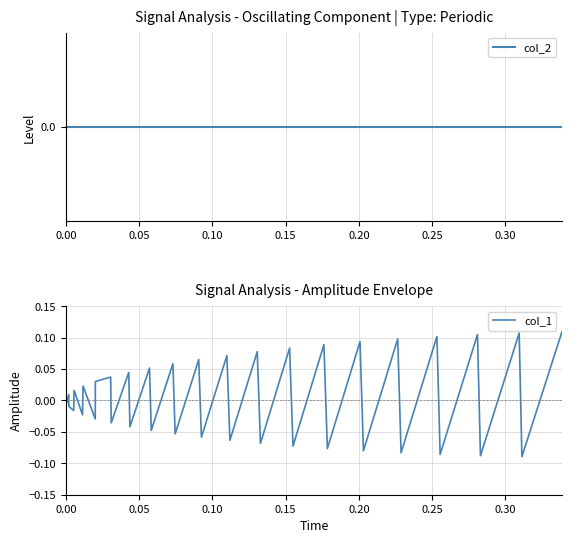

How many data points in col_1 are less than 0?

19